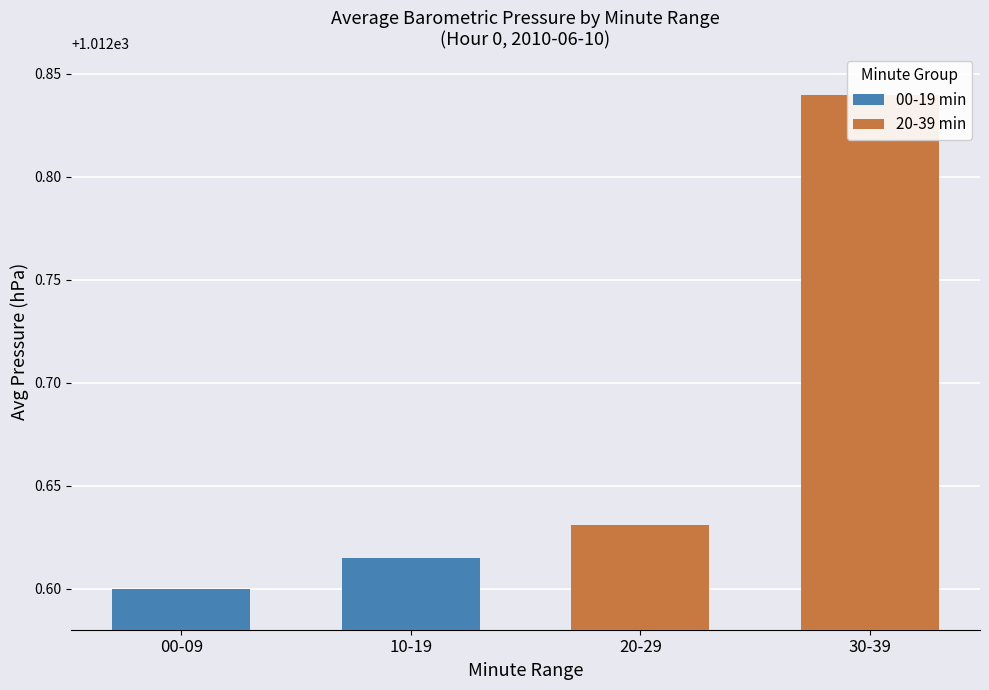

At which label is 00-19 min closest to 1012?

00-09